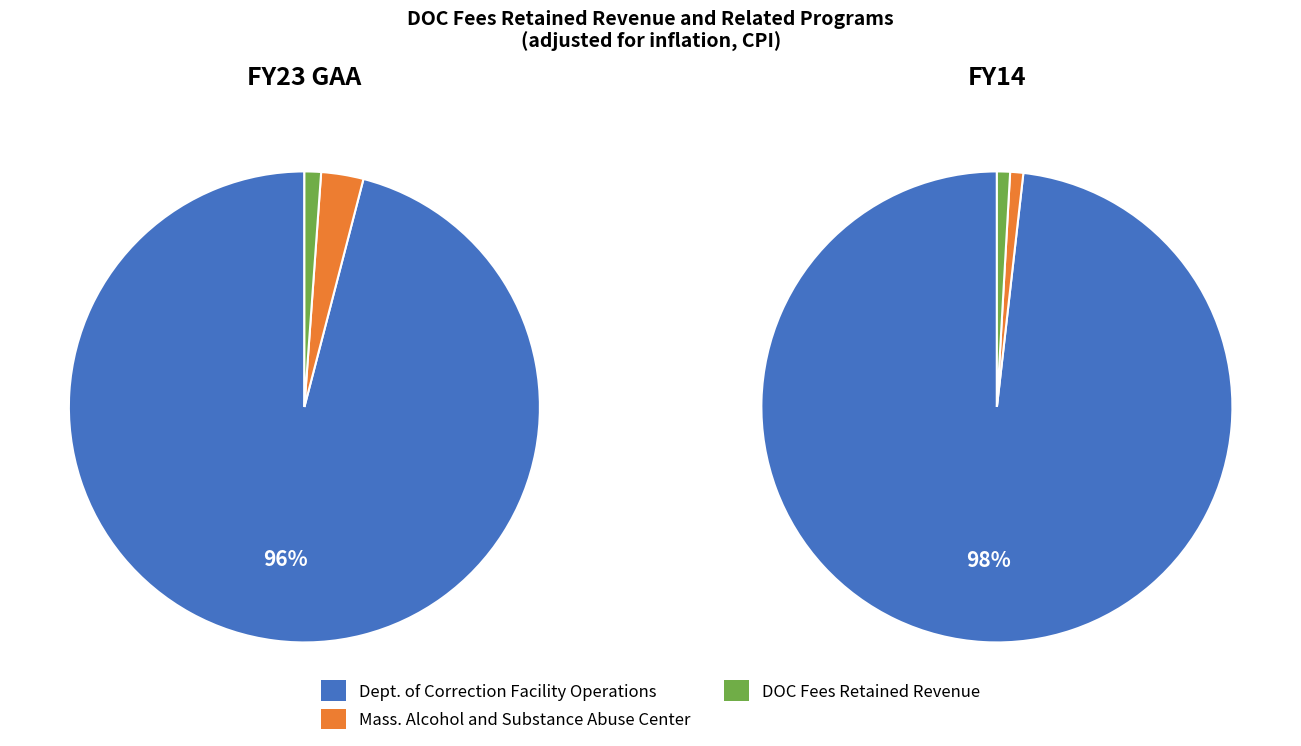

Is FY23 GAA the majority of the pie?

No